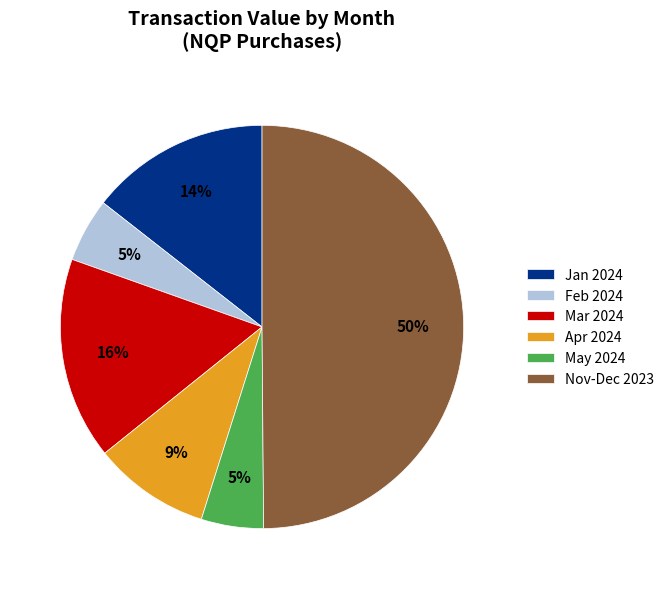

Count the number of slices in the pie.

6